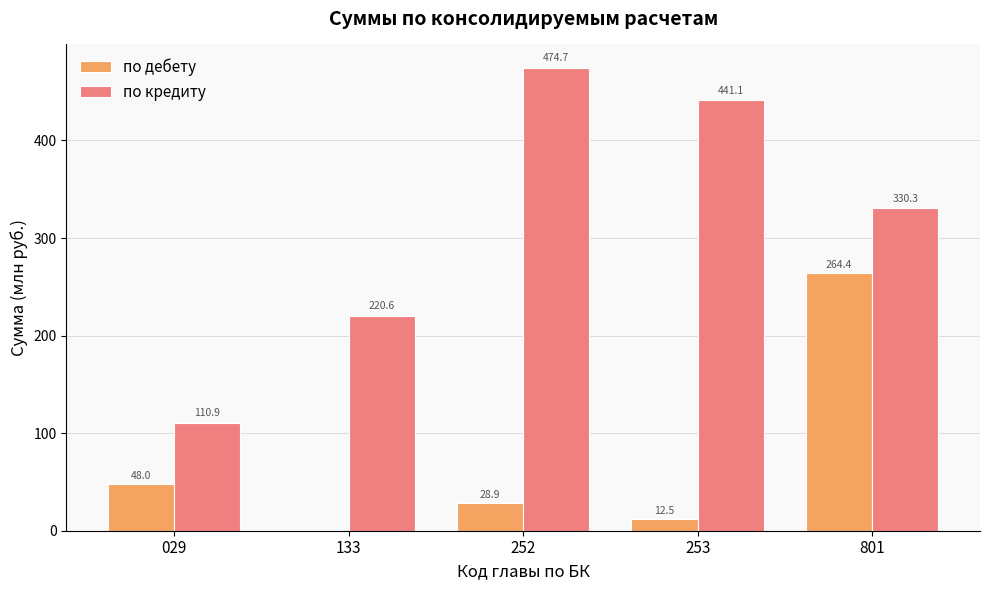

Reading left to right, extract all data points from this chart.

по дебету: 48.0	0.0	28.9	12.5	264.4
по кредиту: 110.9	220.6	474.7	441.1	330.3